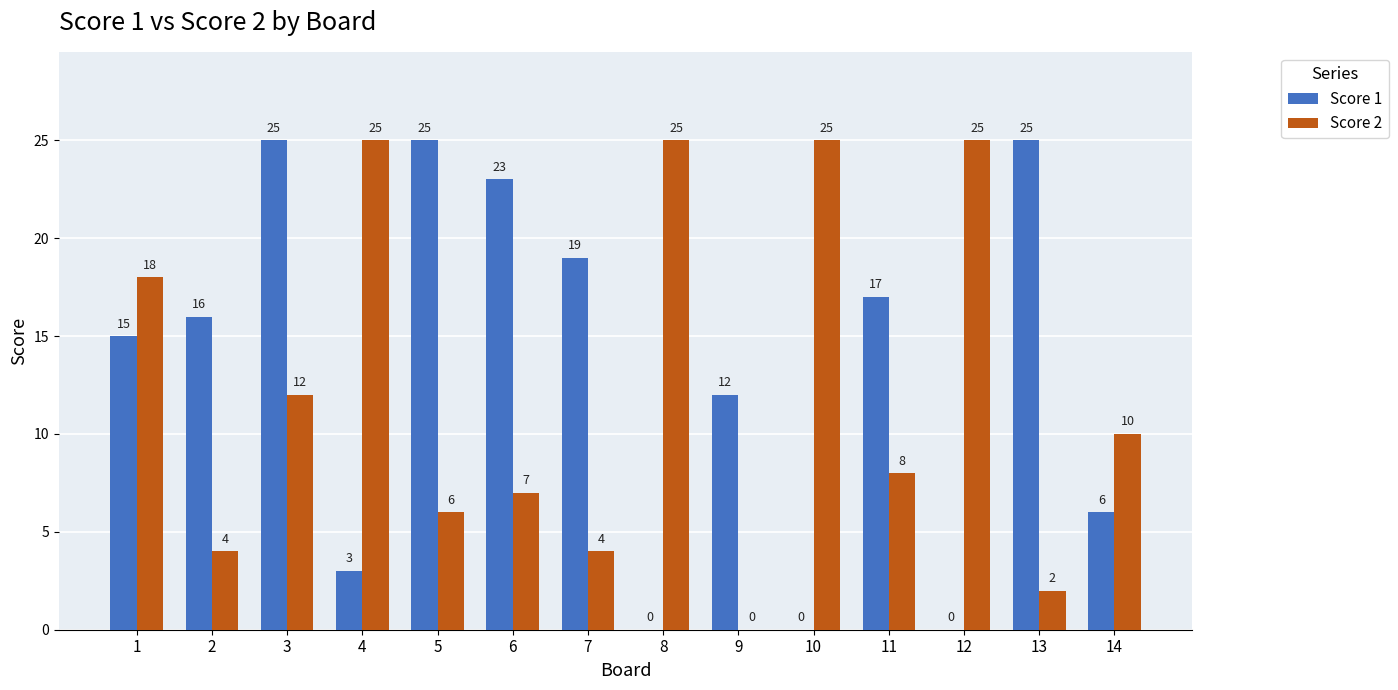

Reading right to left, extract all data points from this chart.

Score 1: 14=6	13=25	12=0	11=17	10=0	9=12	8=0	7=19	6=23	5=25	4=3	3=25	2=16	1=15
Score 2: 14=10	13=2	12=25	11=8	10=25	9=0	8=25	7=4	6=7	5=6	4=25	3=12	2=4	1=18